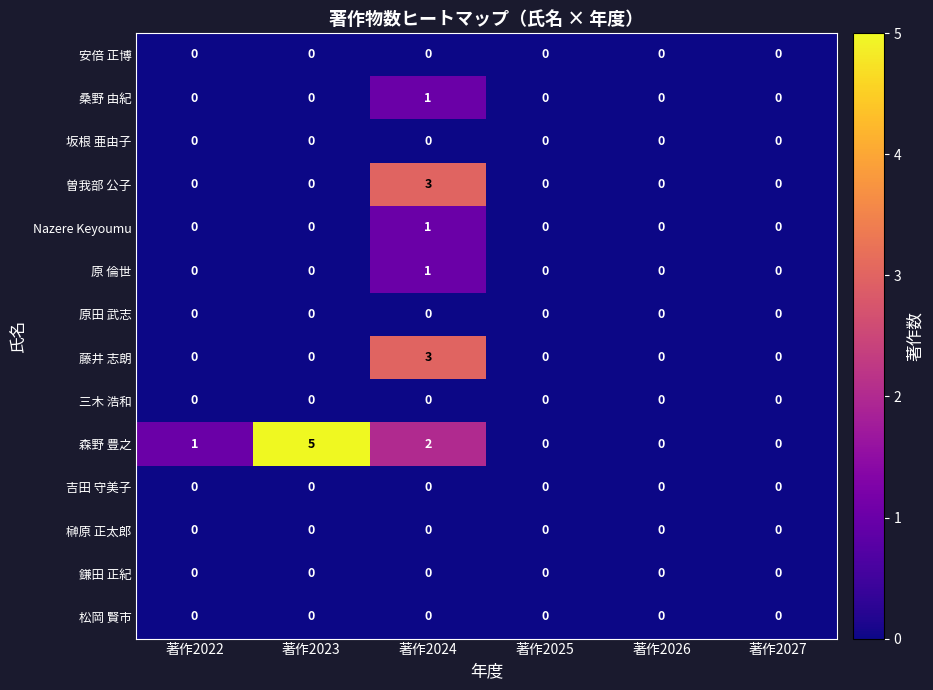

The value of 安倍 正博 at 著作2023 is 0. True or false?

True